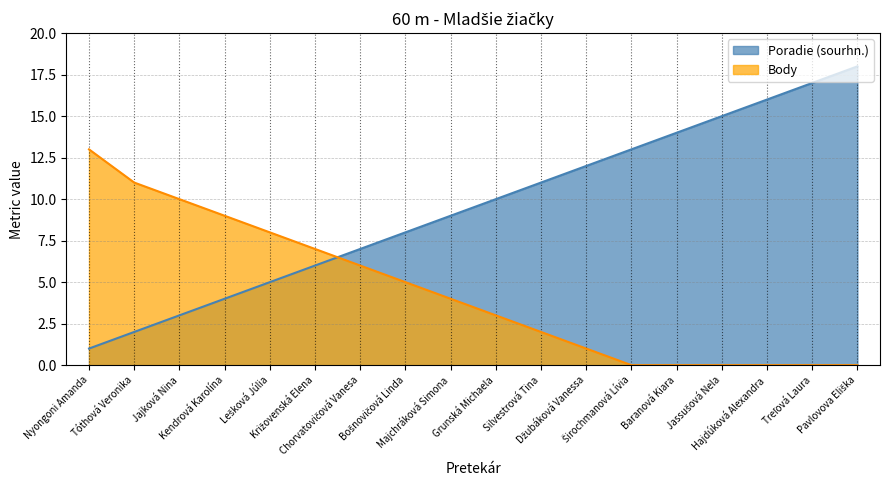

What is the label of the 18th point from the left?

Pavlovova Eliška